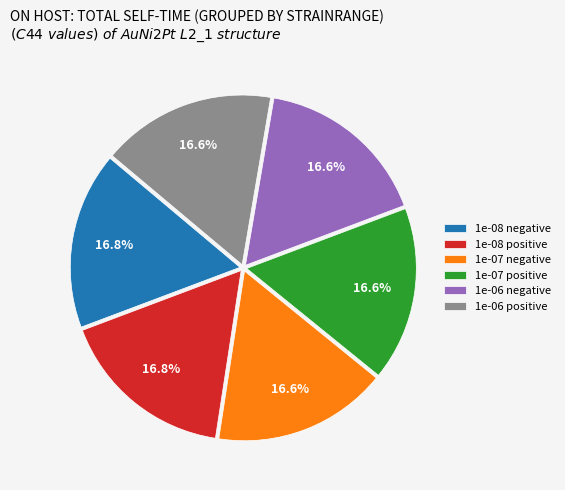

The 1e-08 negative slice represents 12% of the pie. True or false?

False